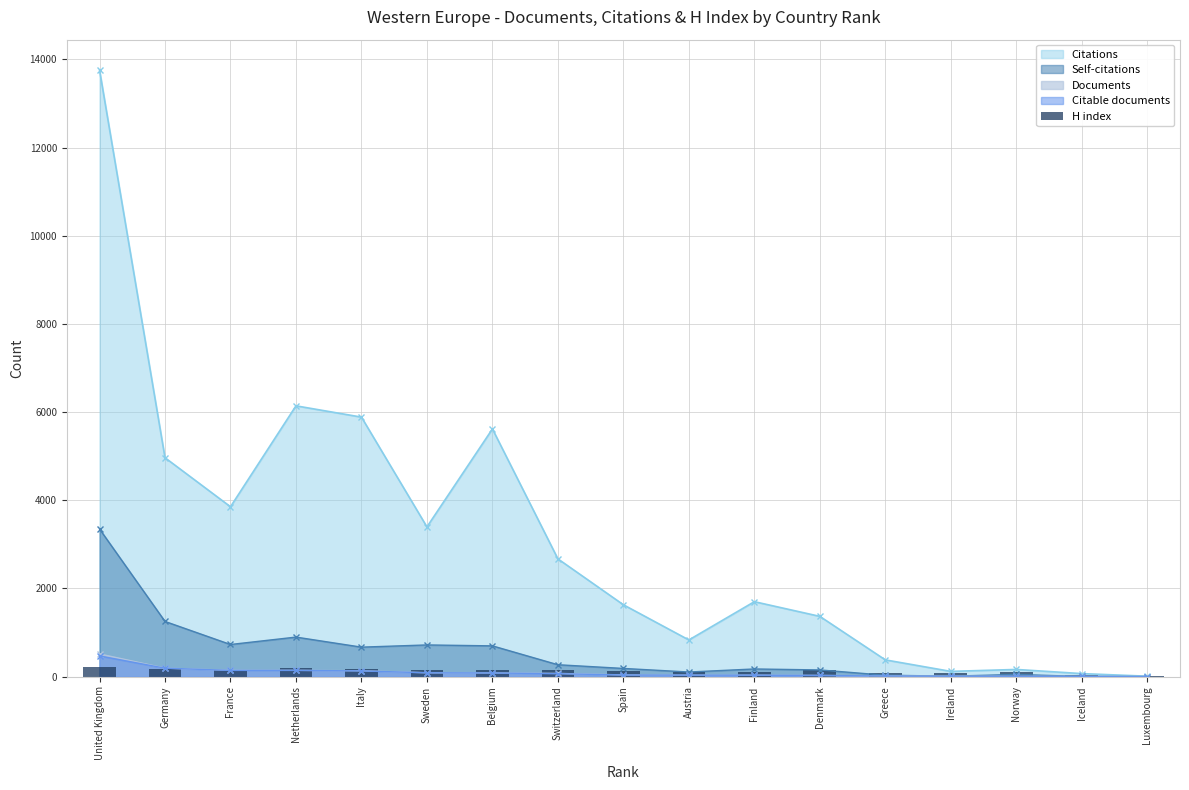

True or false: Citations has more than 1 interior local peaks.

True